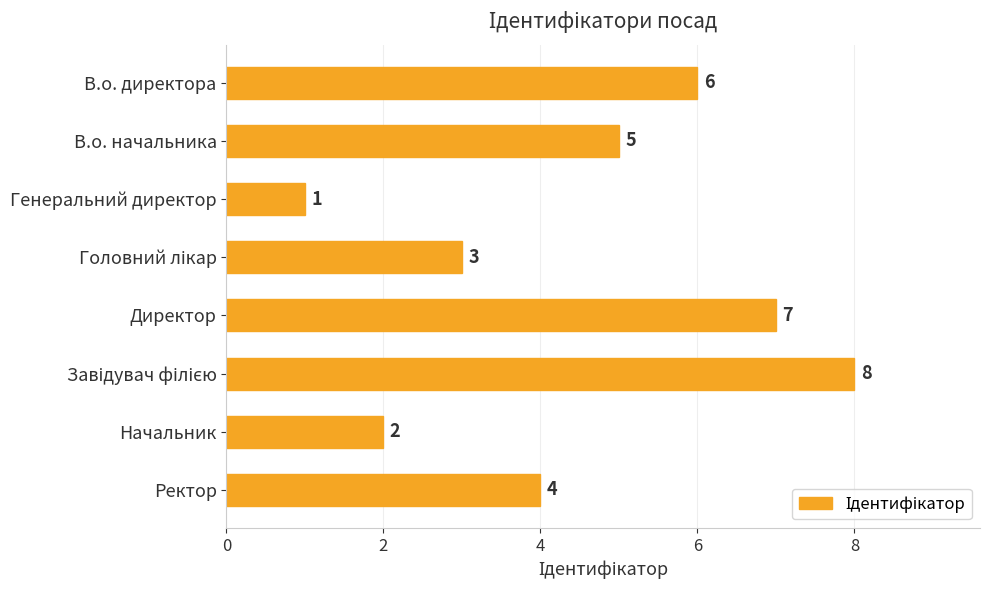

What is the difference between the maximum and minimum values?

7